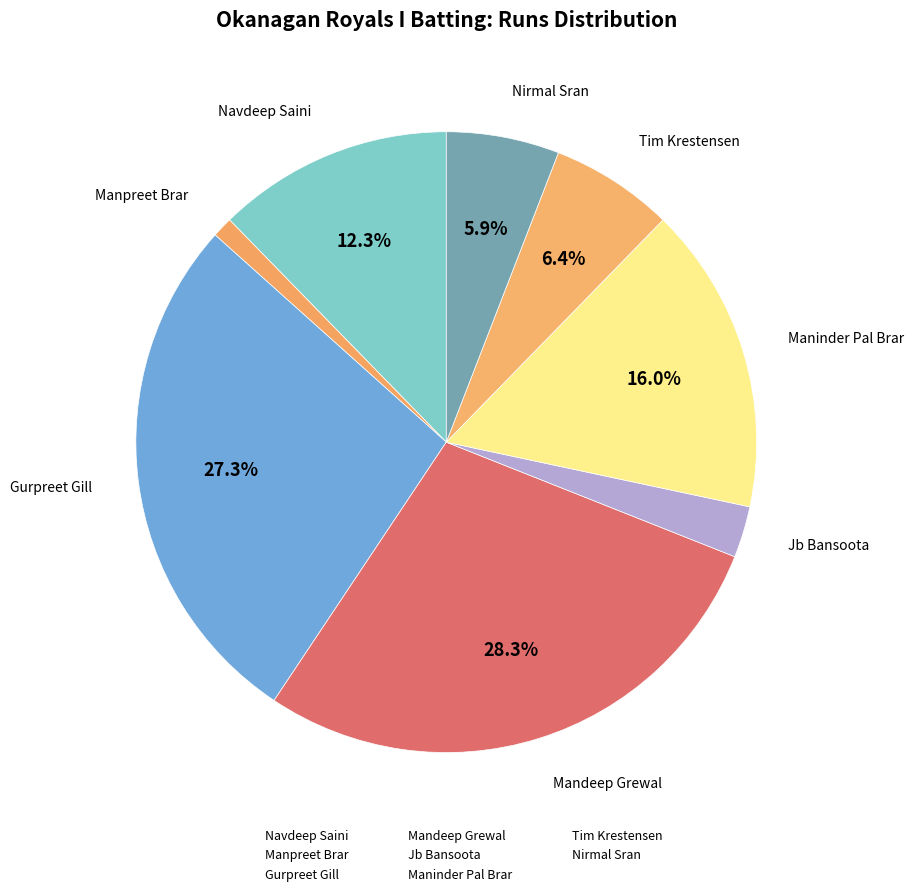

Count the number of slices in the pie.

8